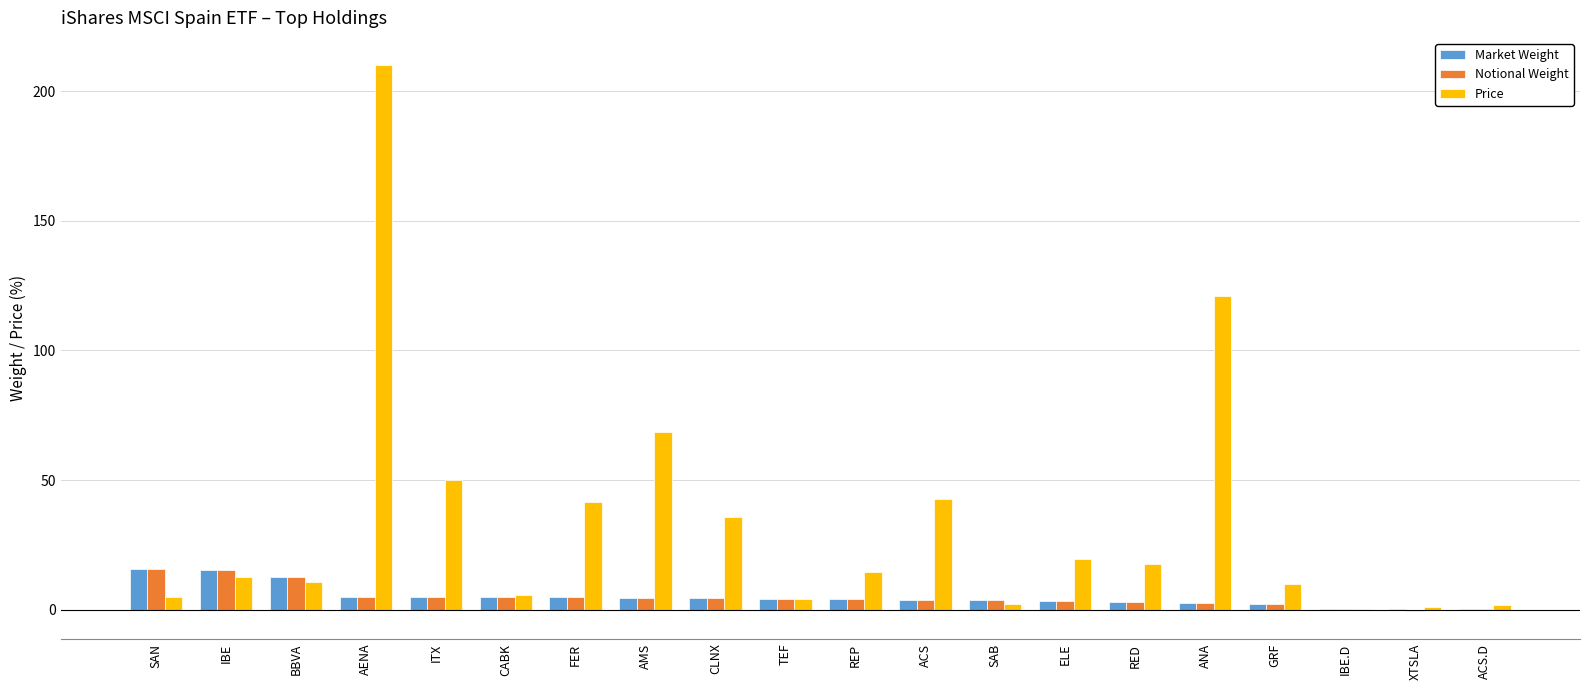

At which category is the sum across all series the highest?

AENA